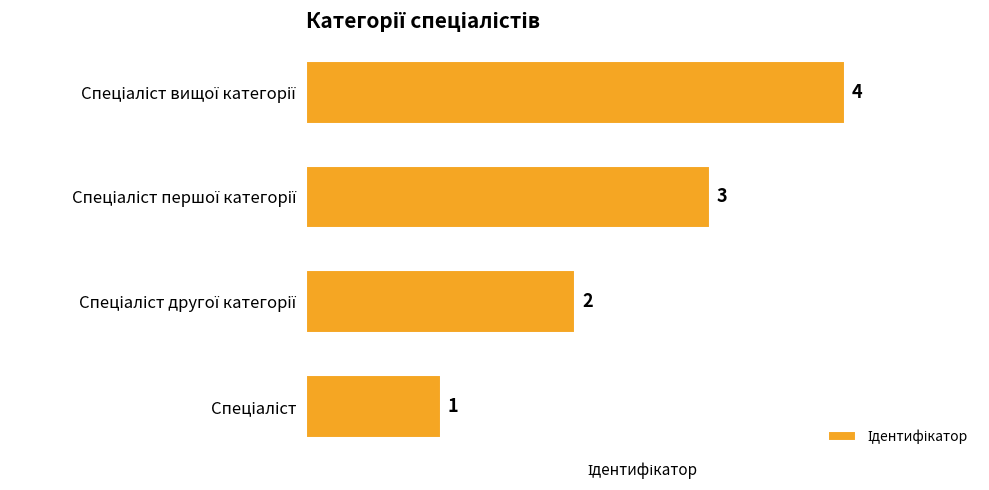

What is the sum of all values?

10